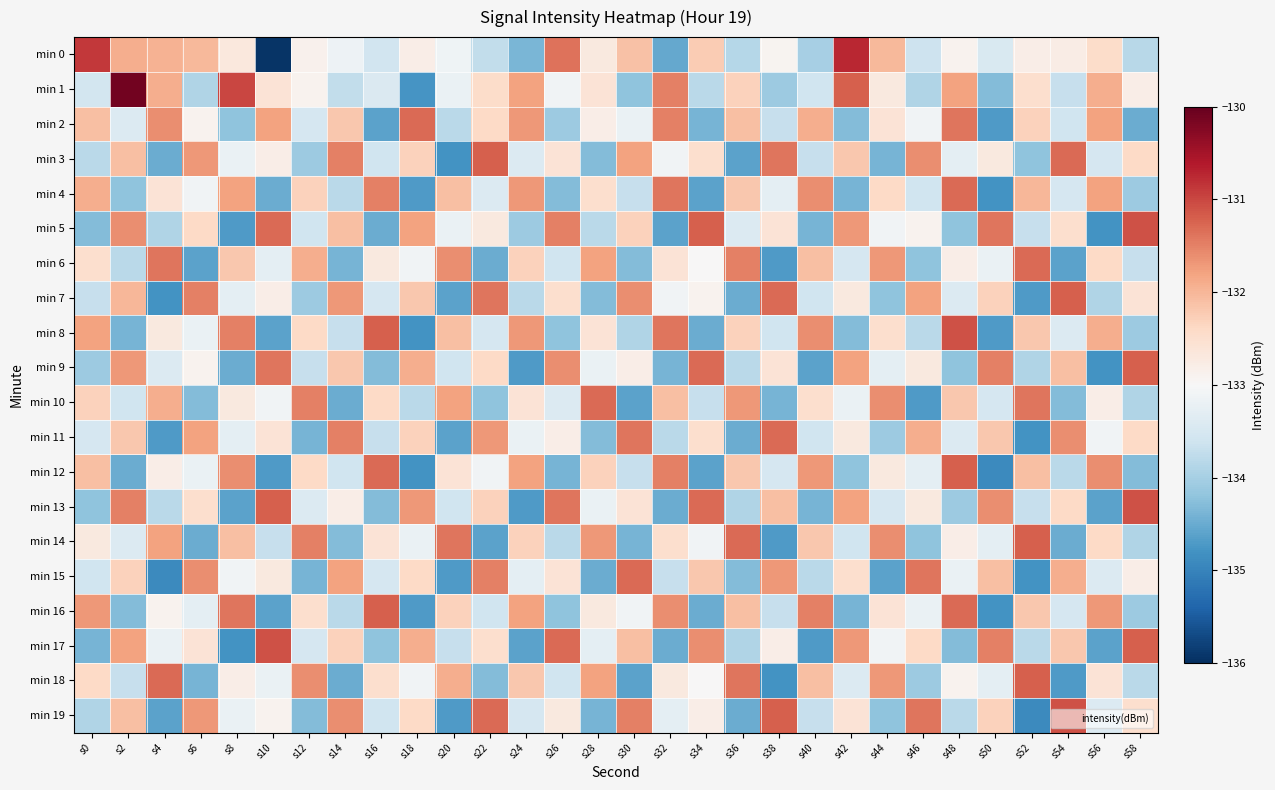

Which label corresponds to the smallest value in the chart?

s10